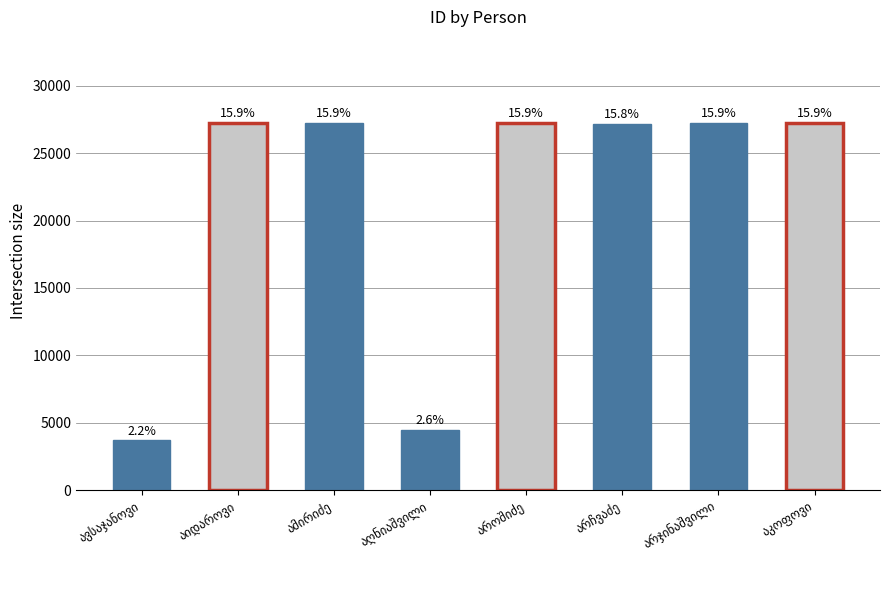

What is the average value?

21432